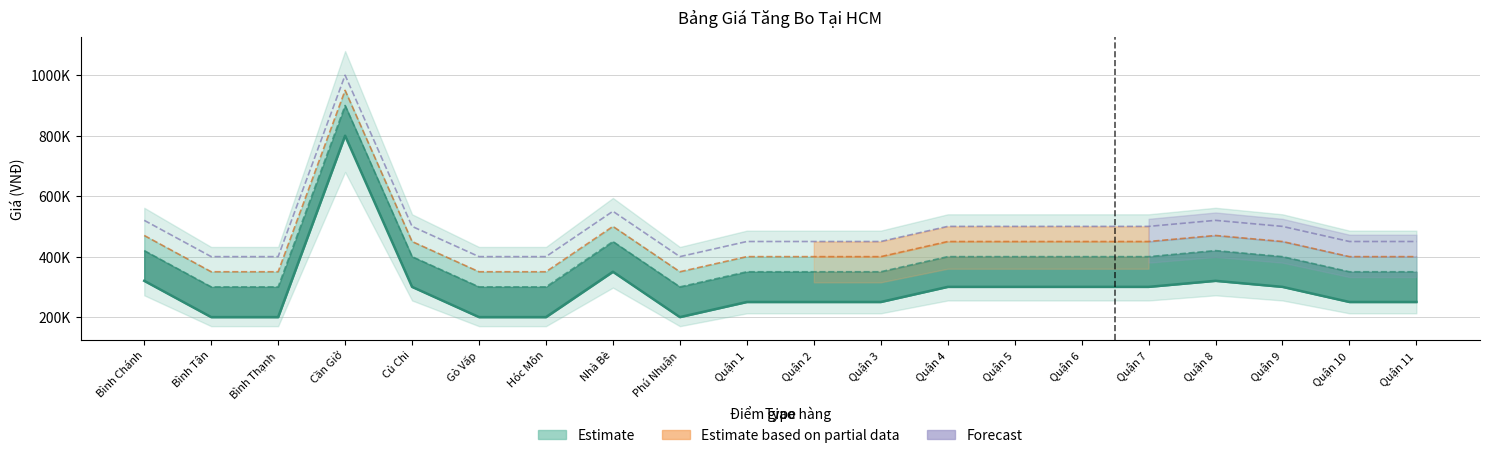

What value does the Dưới 300 kg series have at Phú Nhuận, to the nearest 50?

200000